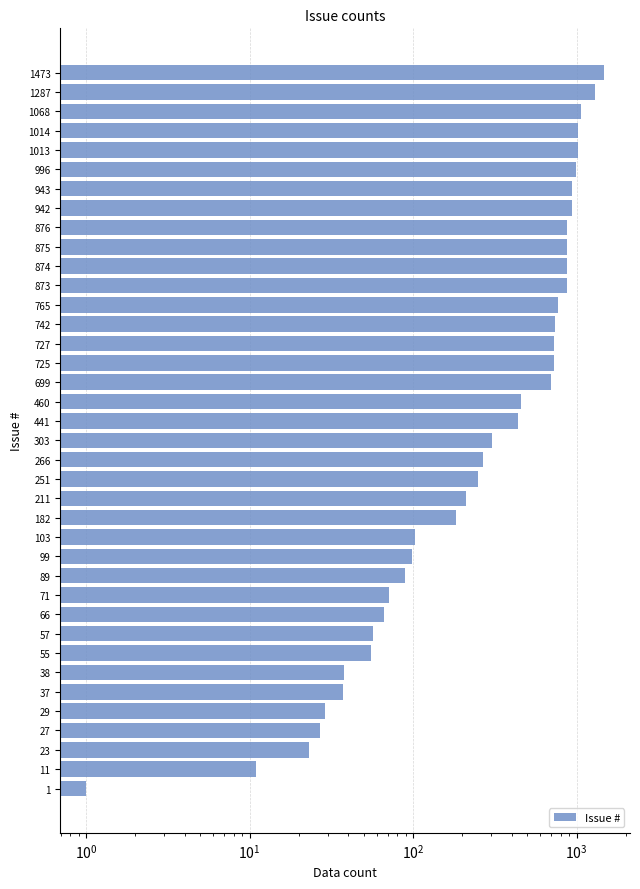

Reading right to left, extract all data points from this chart.

1	11	23	27	29	37	38	55	57	66	71	89	99	103	182	211	251	266	303	441	460	699	725	727	742	765	873	874	875	876	942	943	996	1013	1014	1068	1287	1473